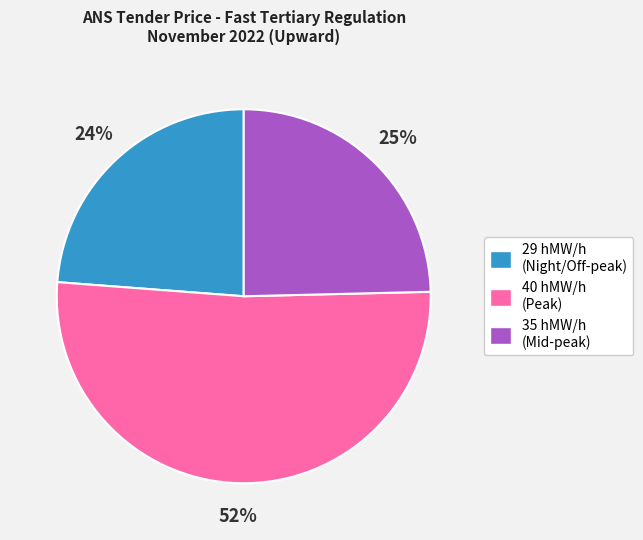

Is there any slice that represents more than half of the pie?

Yes